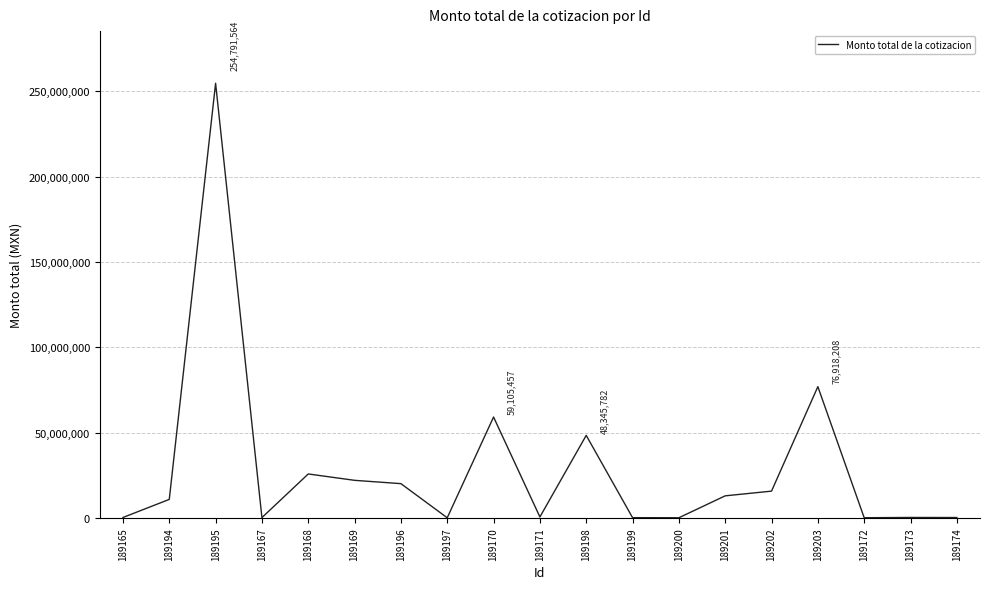

What is the greatest value displayed?

254791564